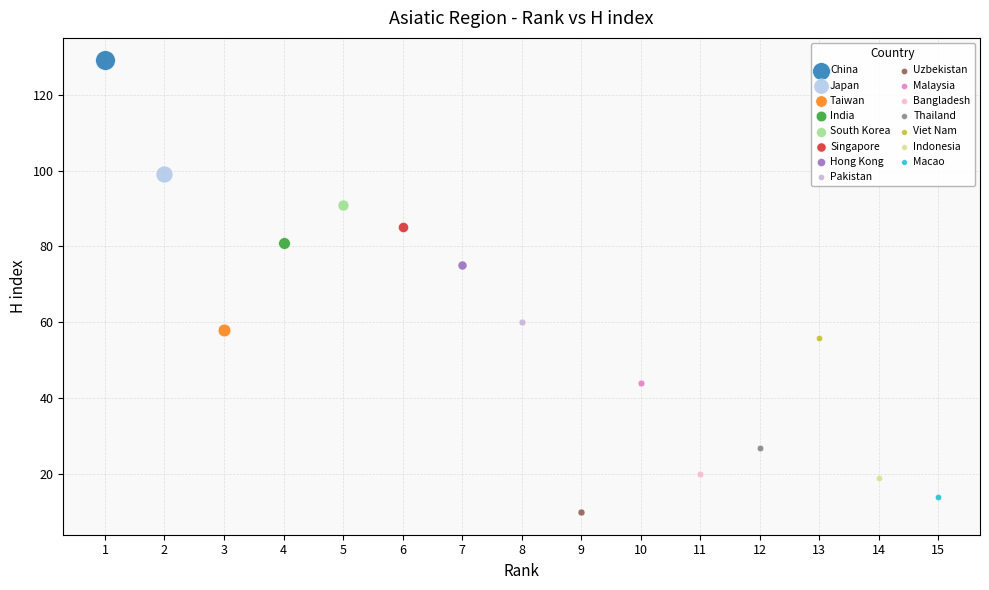

Which series reaches the minimum Y coordinate?

Uzbekistan